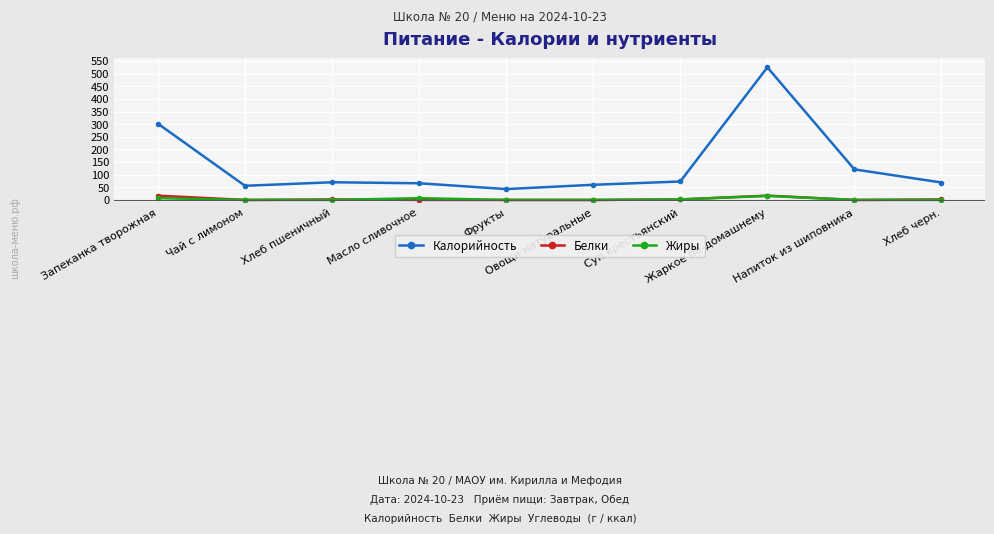

At which category is the sum across all series the highest?

Жаркое по-домашнему